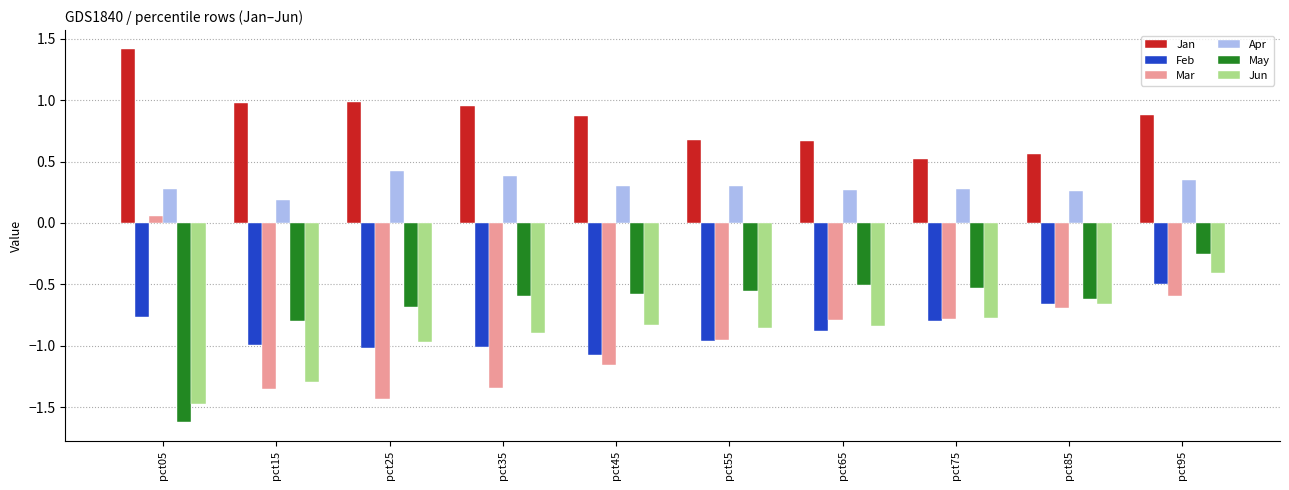

What is the difference between the second highest and minimum values in the Apr series?

0.2